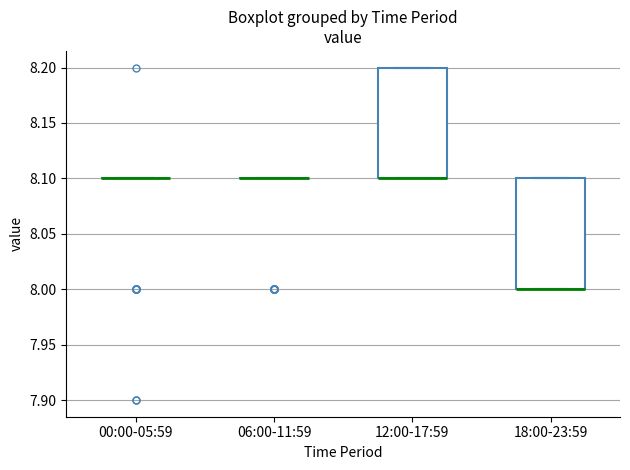

Reading left to right, transcribe this box plot: for each box, give where its median line is, the range the box spans, and where its two whiskers end, as read against the y-axis. The values are not printed on the chart, so give them approximately, as read against the axis.

00:00-05:59: box collapsed to a line at 8.1, whiskers 8.1 to 8.1
06:00-11:59: box collapsed to a line at 8.1, whiskers 8.1 to 8.1
12:00-17:59: median 8.1 (drawn on the box's lower edge), box 8.1 to 8.2, whiskers 8.1 to 8.2
18:00-23:59: median 8.0 (drawn on the box's lower edge), box 8.0 to 8.1, whiskers 8.0 to 8.1